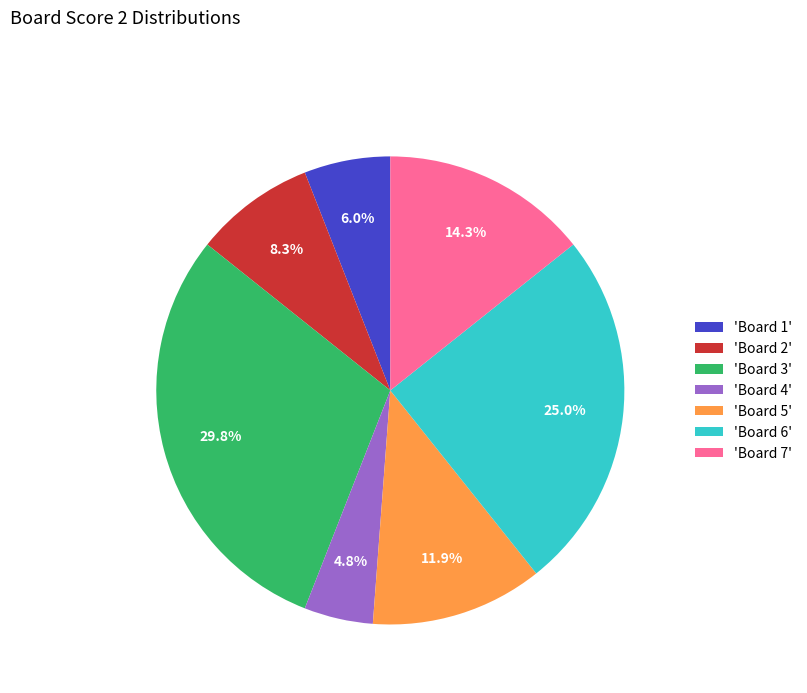

What is the smallest slice in the pie chart?

'Board 4'